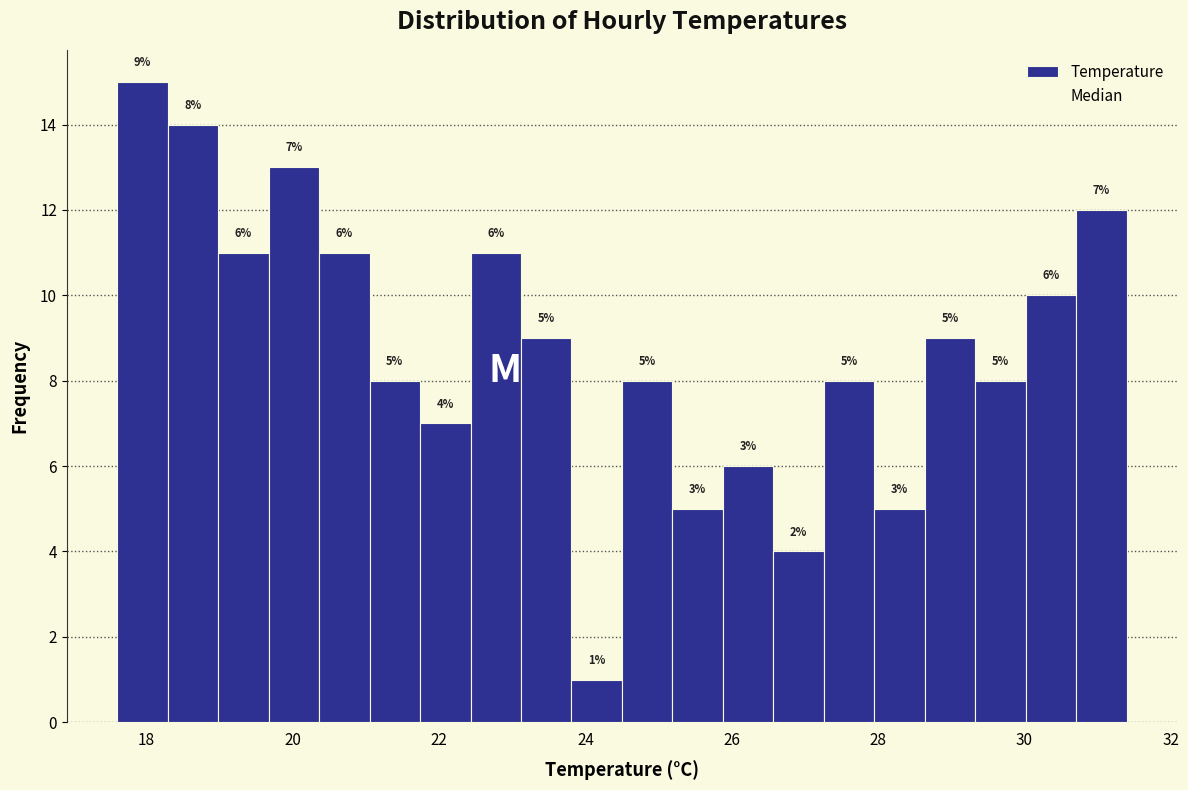

Around what value on the x-axis is the tallest bar? Give the approximate position of its centre, as read against the axis.

18.0